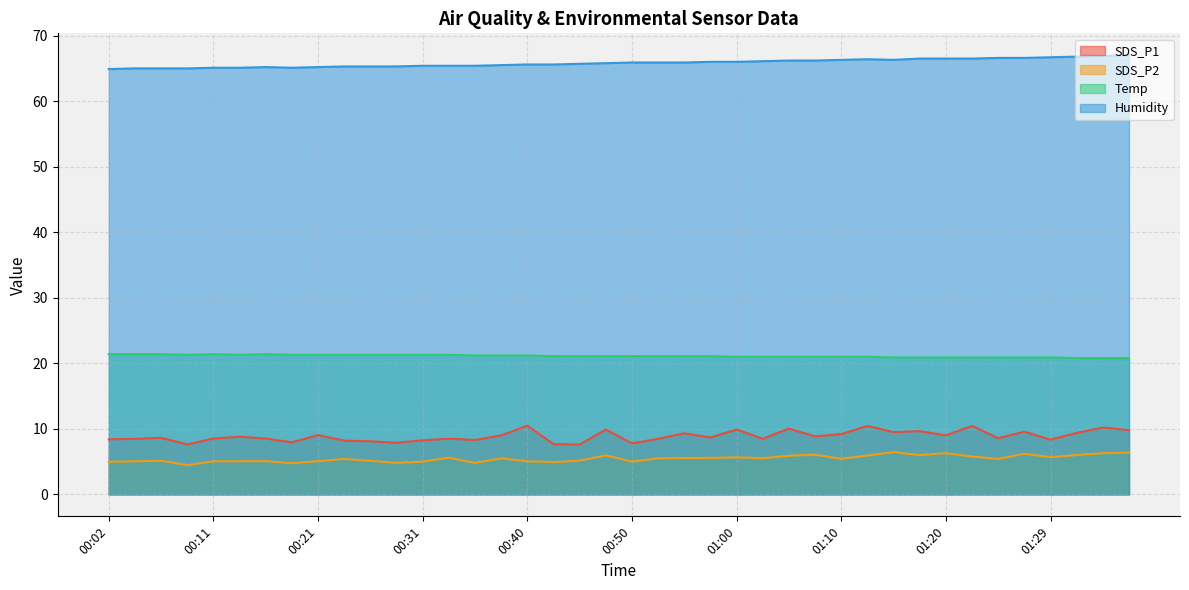

Where is the first local minimum for SDS_P2?

00:09